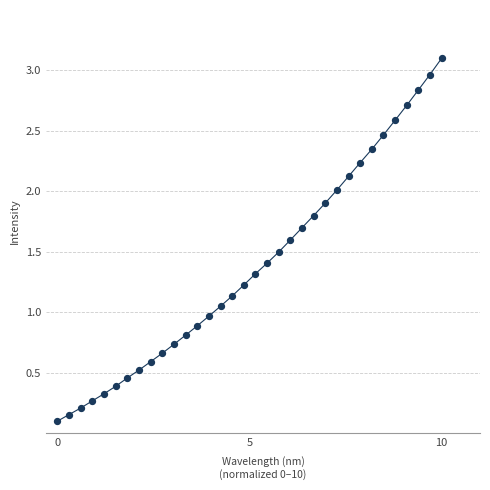

What is the range of Y values (max minus min)?

3.0